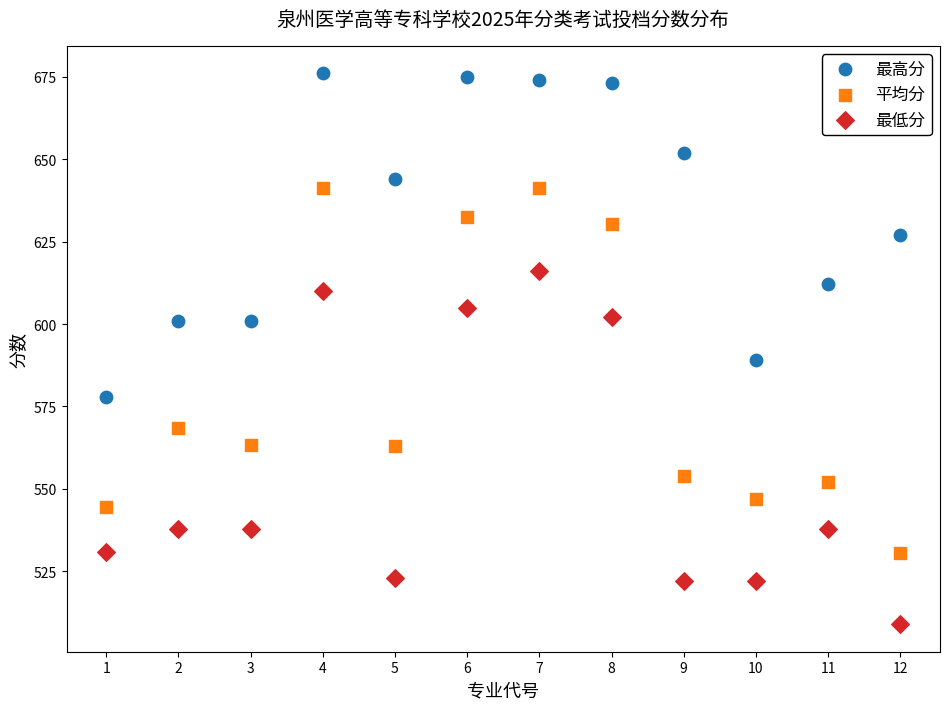

Across all data points, what is the range of Y values (max minus min)?

167.0